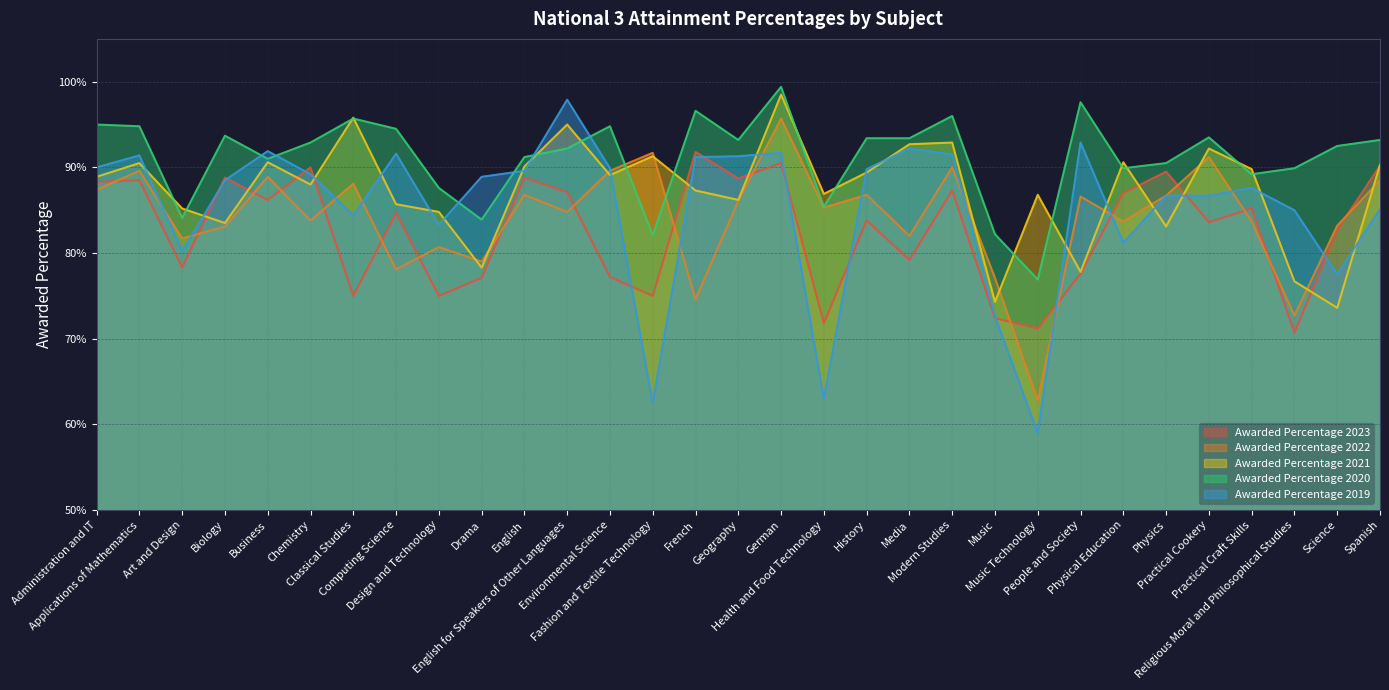

Rank the series at Drama from highest to lowest value.

Awarded Percentage 2019, Awarded Percentage 2020, Awarded Percentage 2022, Awarded Percentage 2021, Awarded Percentage 2023